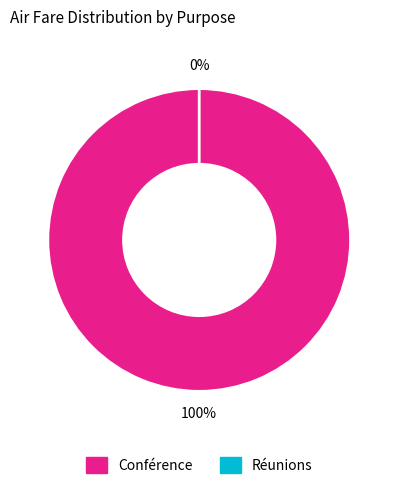

To the nearest percent, what portion does Conférence represent?

100%